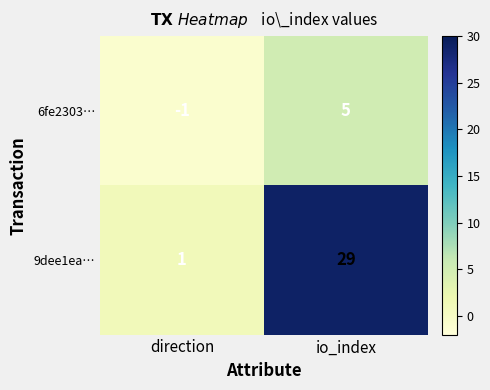

At direction, list the series in order from smallest to largest.

6fe2303…, 9dee1ea…